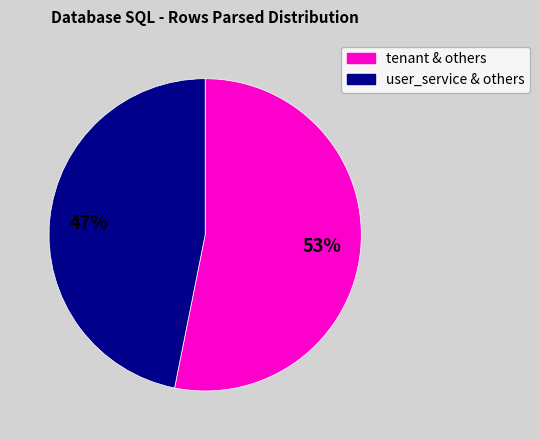

To the nearest percent, what is the difference between the largest and smallest slice percentages?

6%